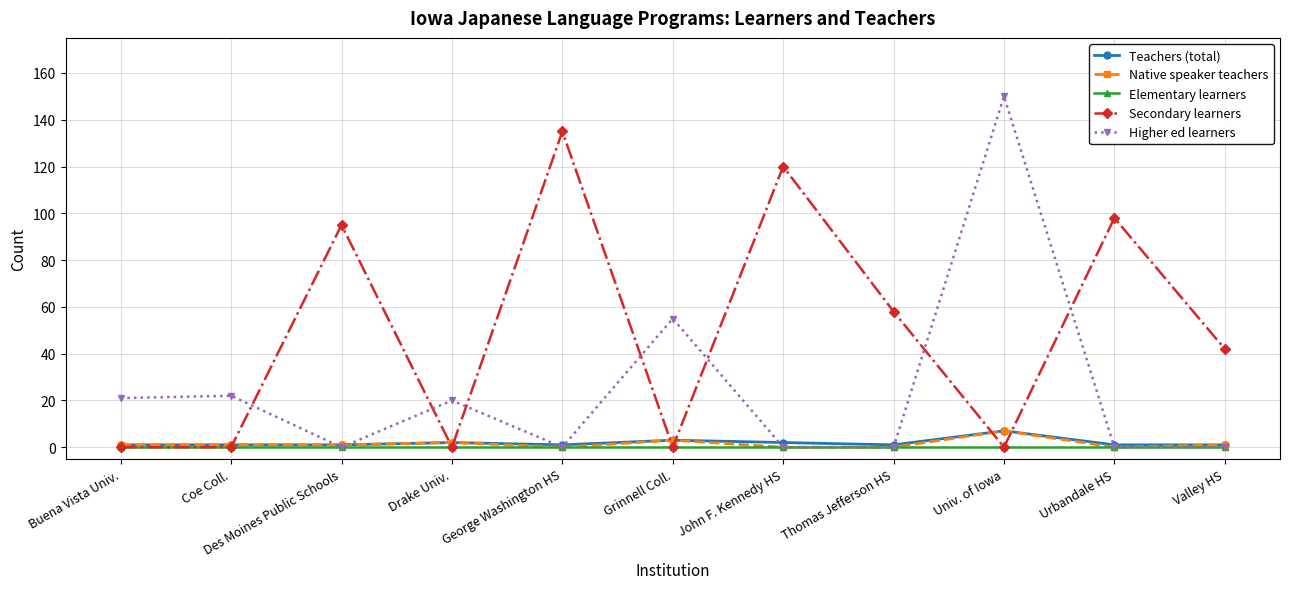

True or false: Secondary learners has more than 0 points higher than both neighbors.

True